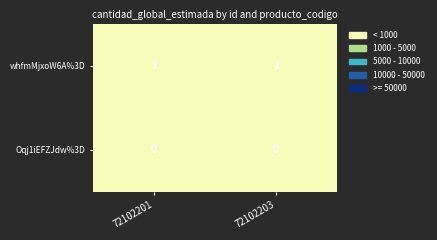

Which series has the largest total across all categories?

whfmMjxoW6A%3D